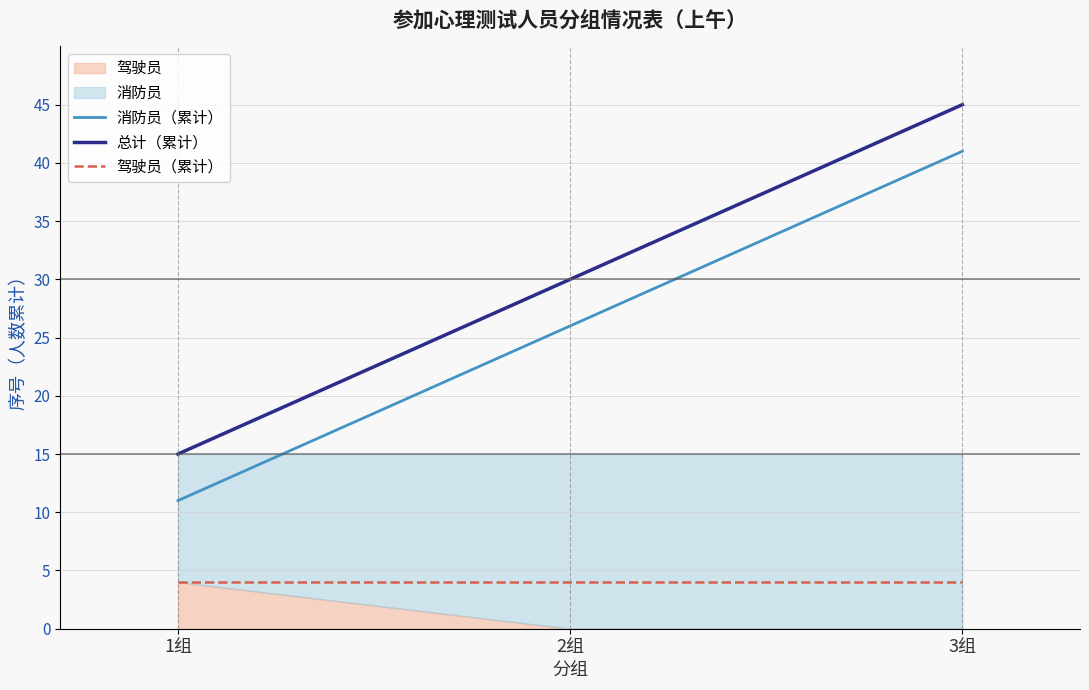

Reading right to left, list all the values displayed in this chart.

消防员（累计）: 3组=41	2组=26	1组=11
总计（累计）: 3组=45	2组=30	1组=15
驾驶员（累计）: 3组=4	2组=4	1组=4